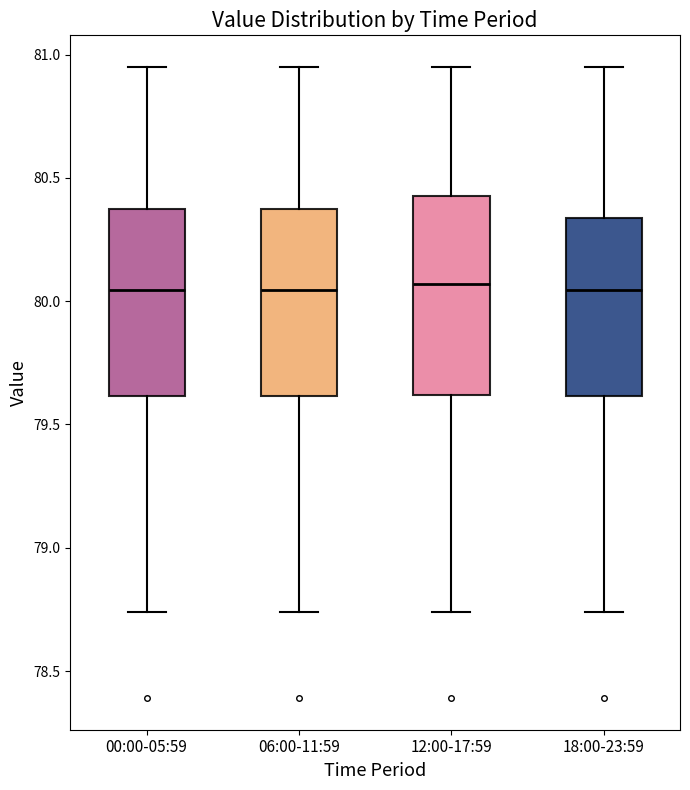

Where does the upper whisker of the box for 00:00-05:59 end on the y-axis? The values are not printed on the chart, so give them approximately, as read against the axis.

80.95